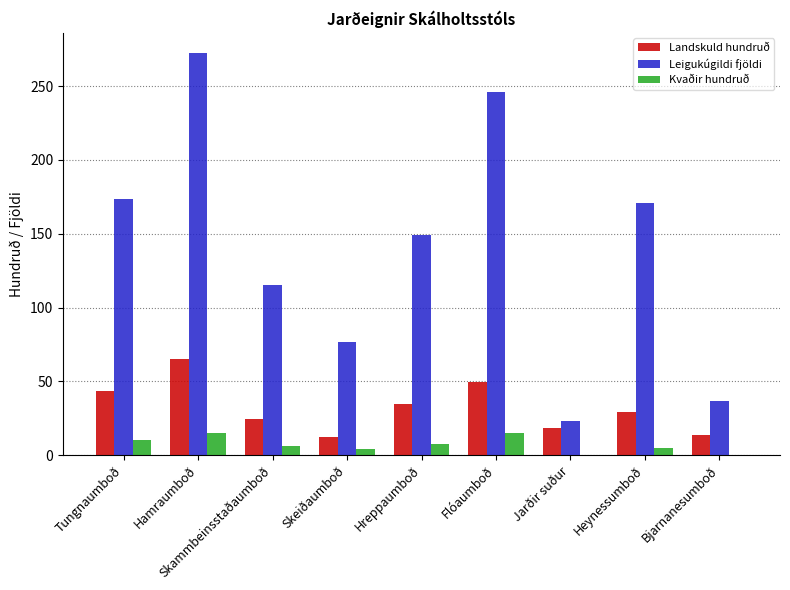

At which category is the sum across all series the highest?

Hamraumboð